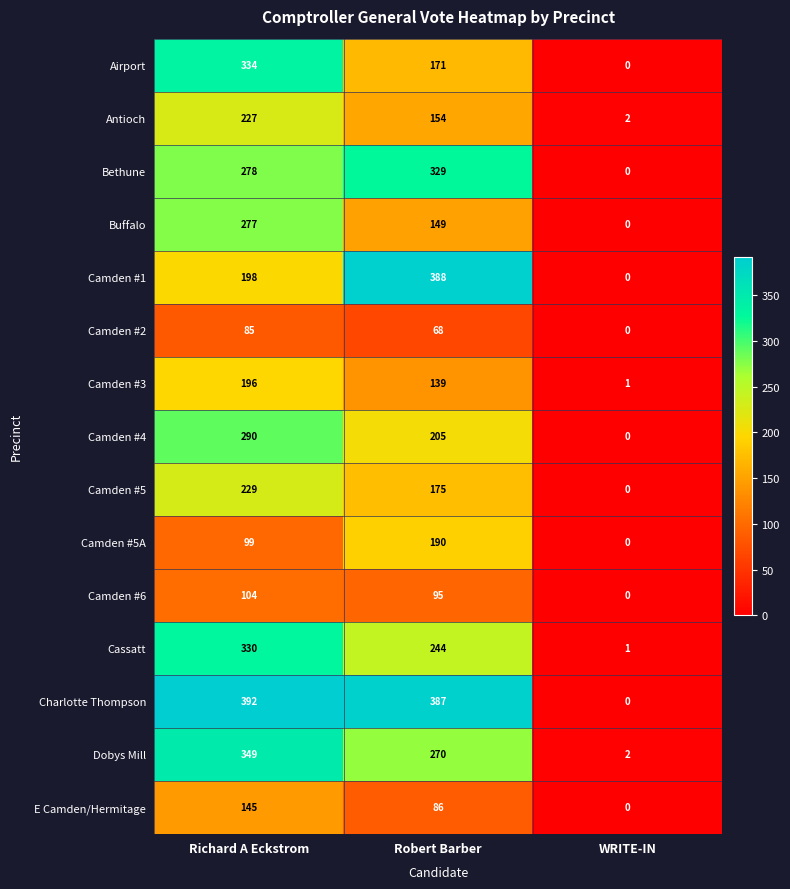

Is it true that Dobys Mill equals 127 at Robert Barber?

False